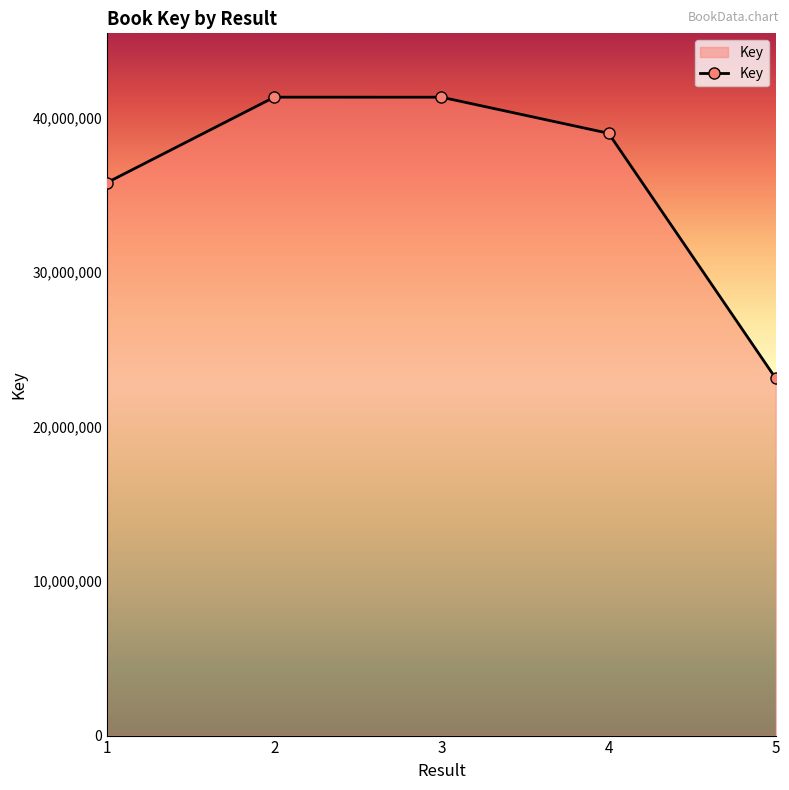

Does the chart display data point markers on the line(s)?

Yes